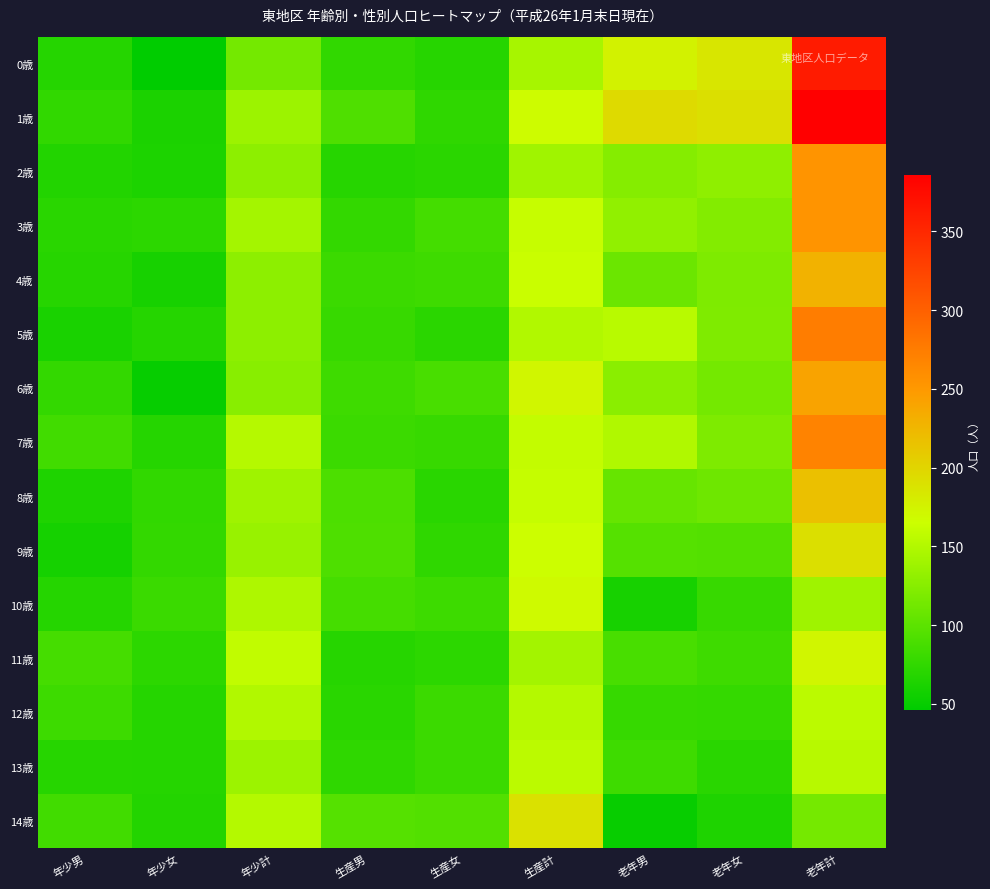

What is the total value across all series at 老年女?

1684